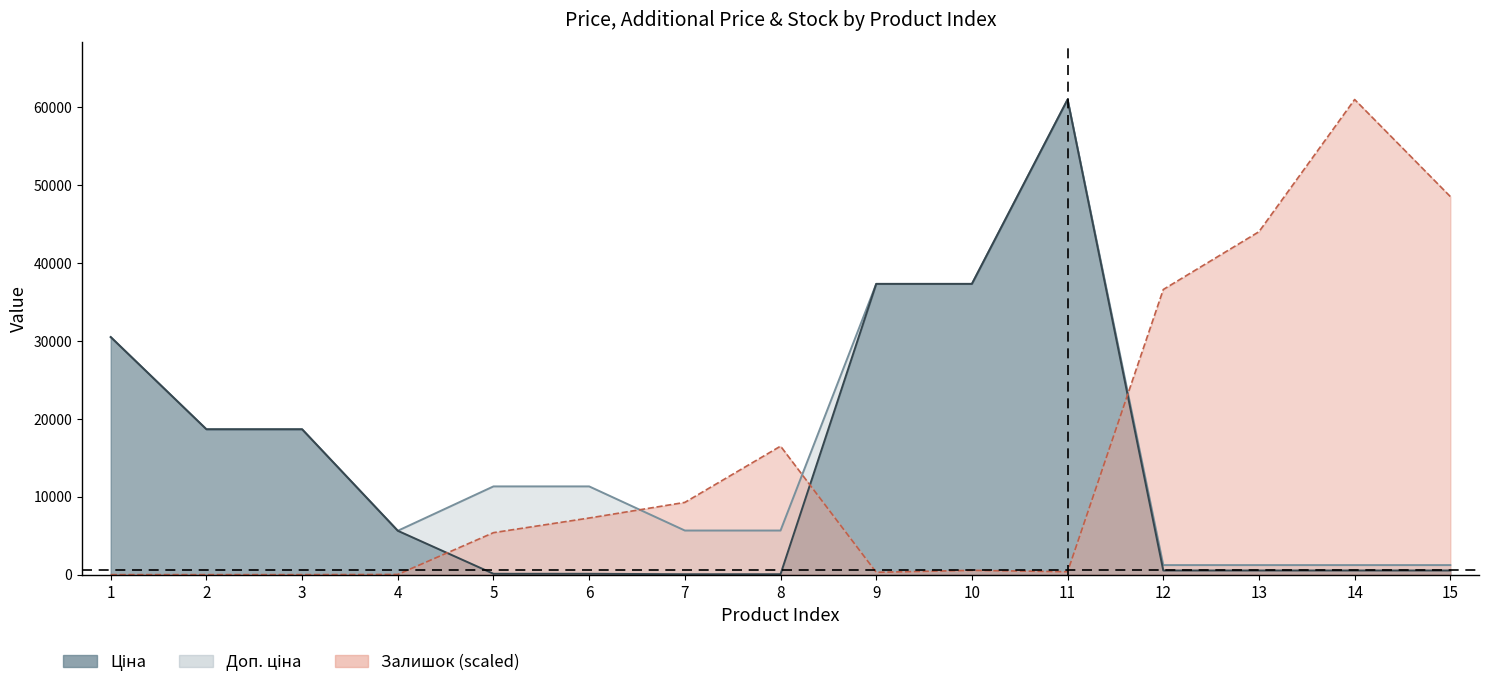

What is the sum of all Доп. ціна values?

248112.7